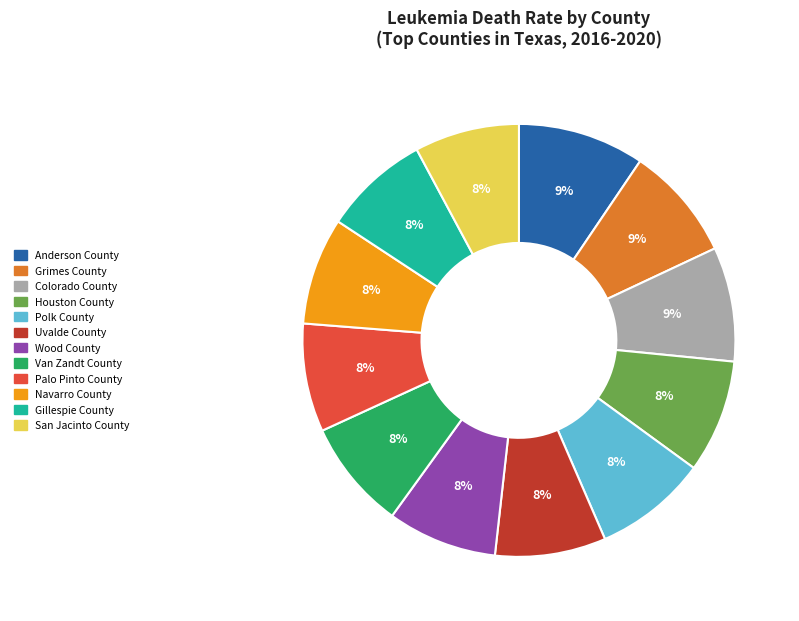

To the nearest percent, what portion does Polk County represent?

8%